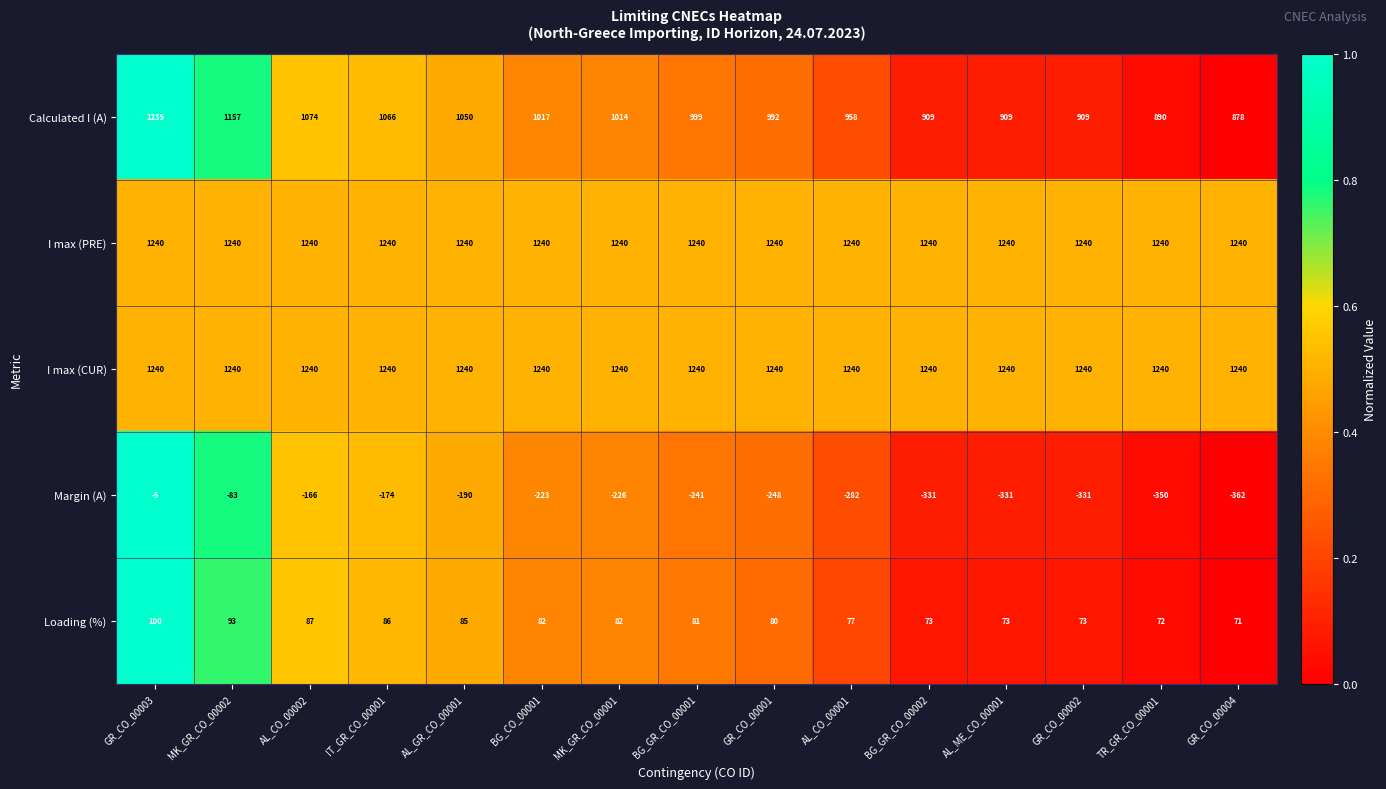

The value of I max (CUR) at IT_GR_CO_00001 is 1240. True or false?

True